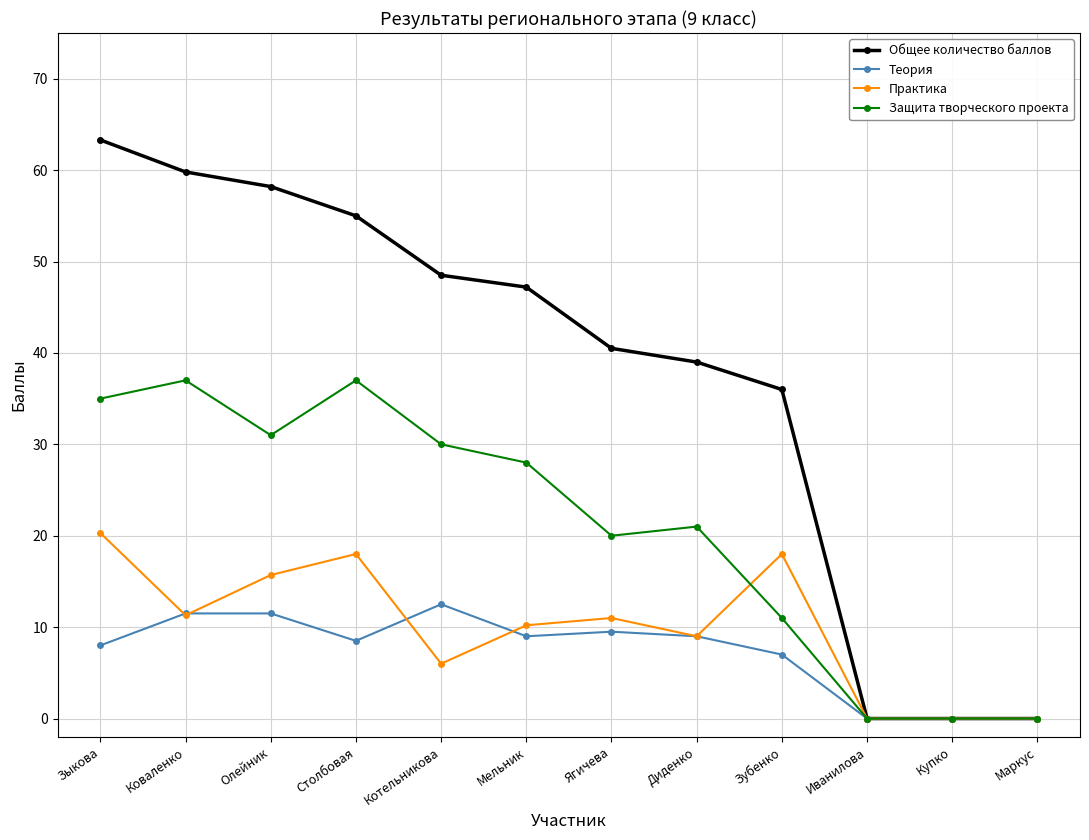

Where is the first local minimum for Практика?

Коваленко